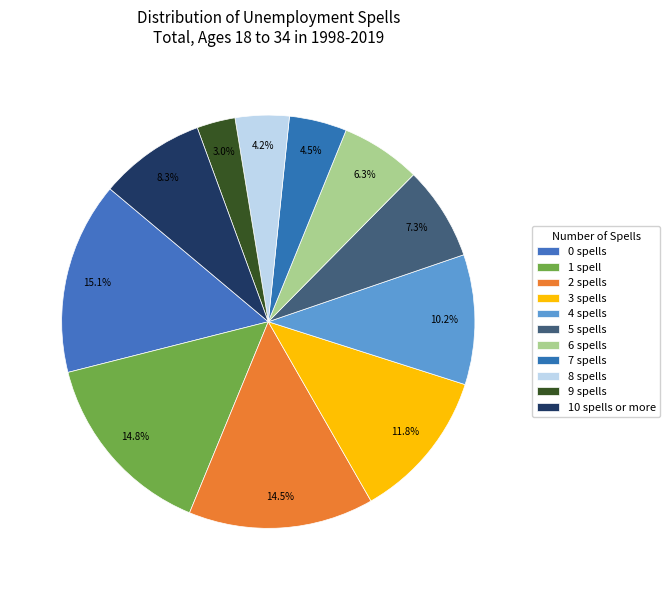

How many segments does this pie chart have?

11